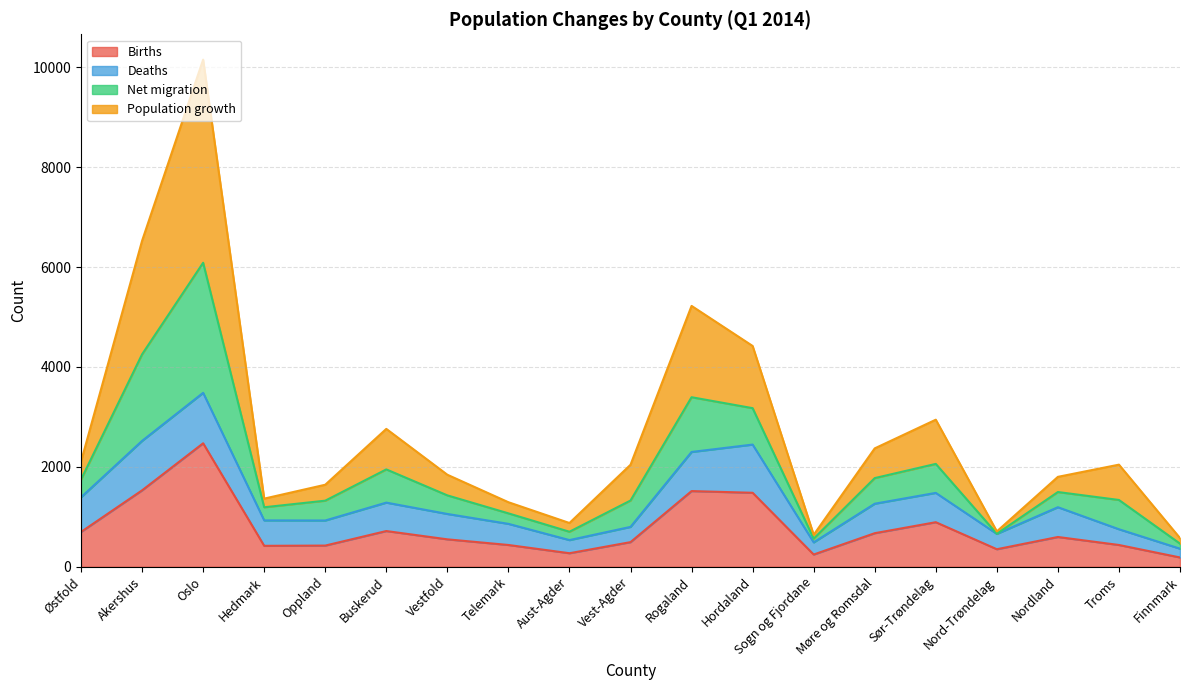

Does the chart display data point markers on the line(s)?

No